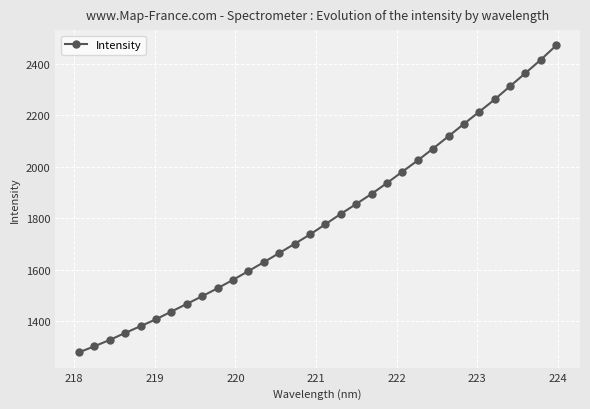

What is the maximum value shown in the chart?

2471.6